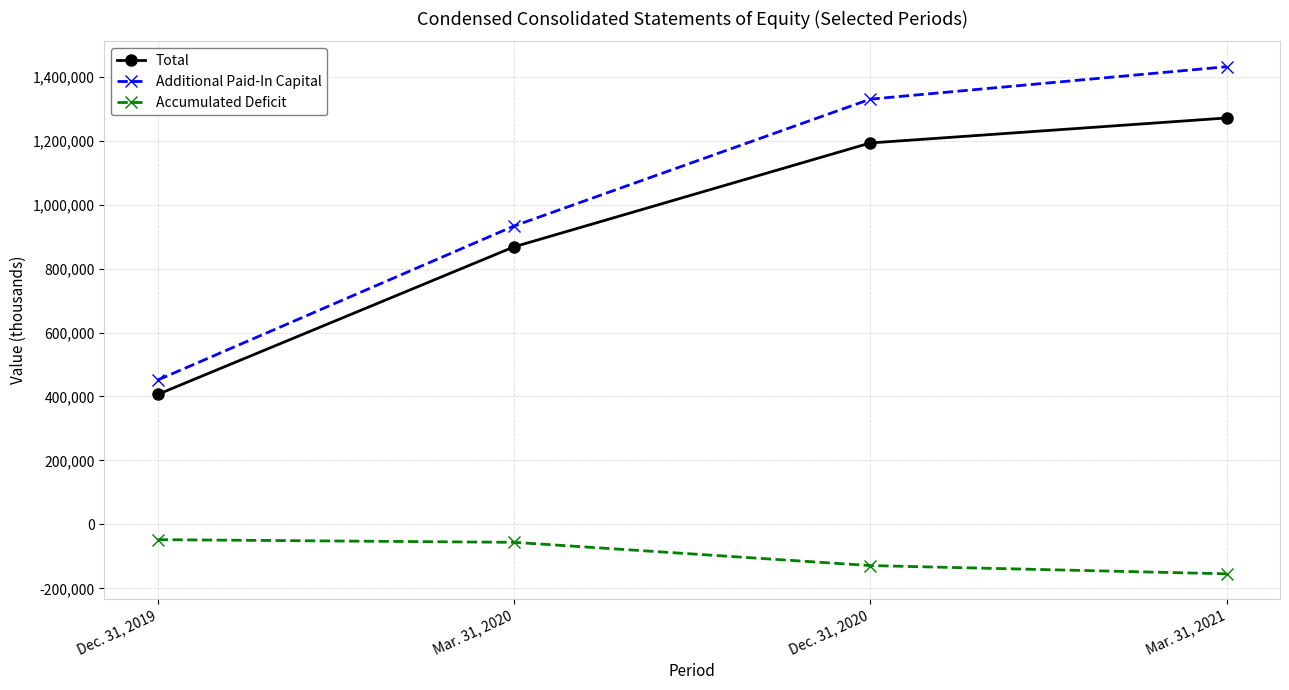

Is it true that Accumulated Deficit equals -47730 at Dec. 31, 2019?

True